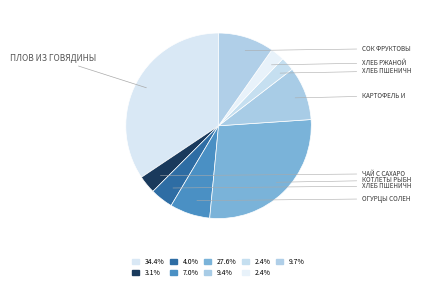

Count the number of slices in the pie.

9